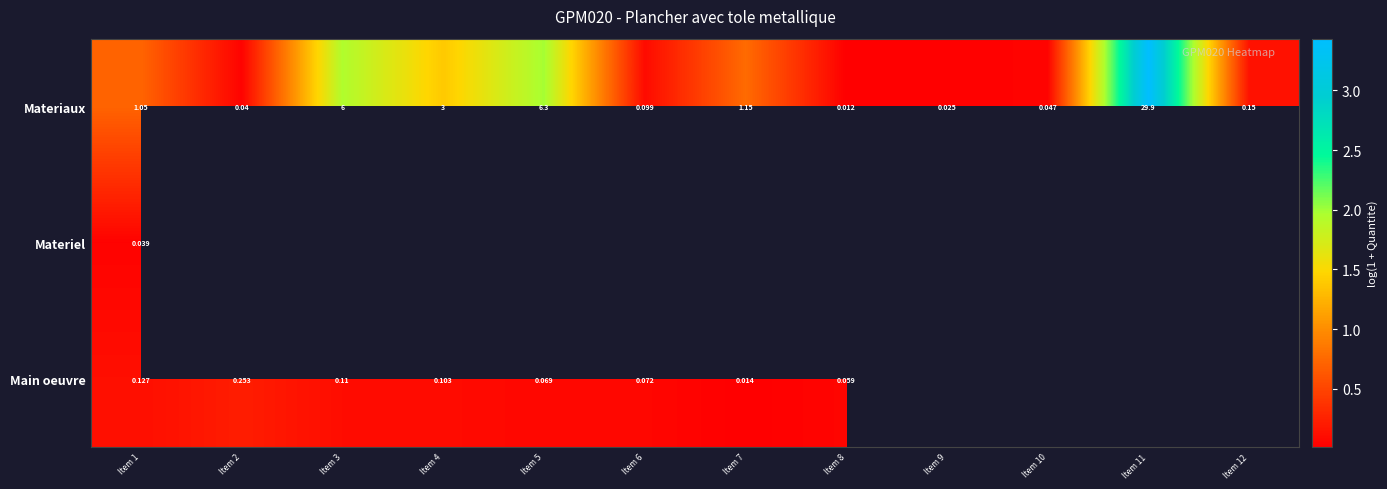

Which has a higher value, Item 11 or Item 6?

Item 11